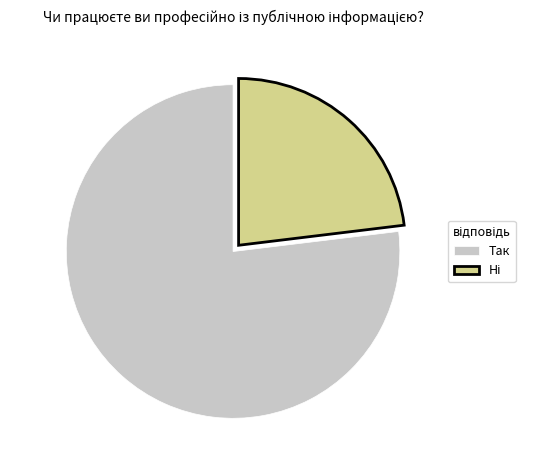

Which category has the biggest portion of the pie?

Так